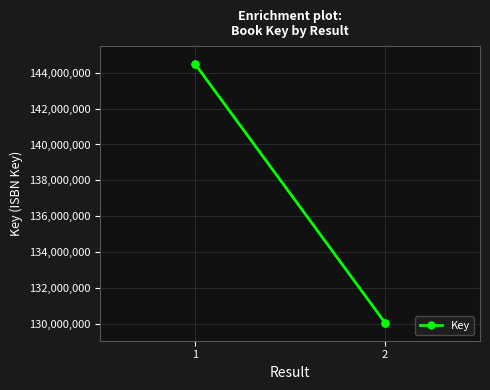

True or false: the data shows 39028053 at 2.

False